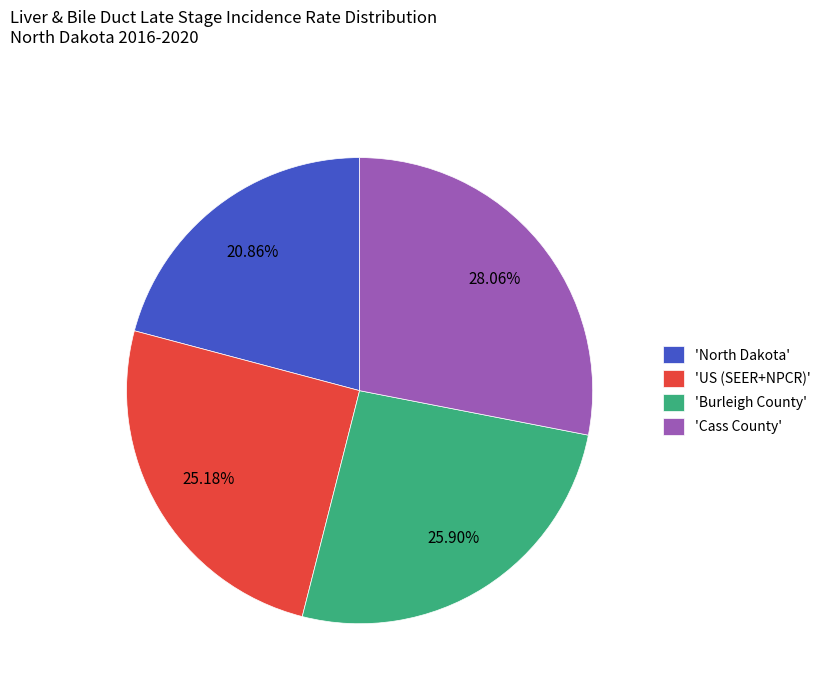

Does 'Burleigh County' account for over 50% of the chart?

No